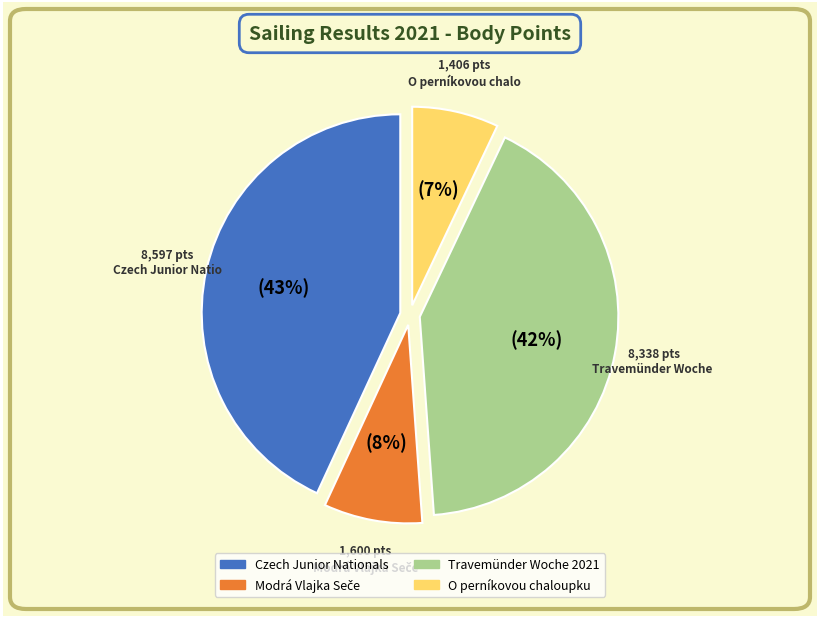

Is there any slice that represents more than half of the pie?

No